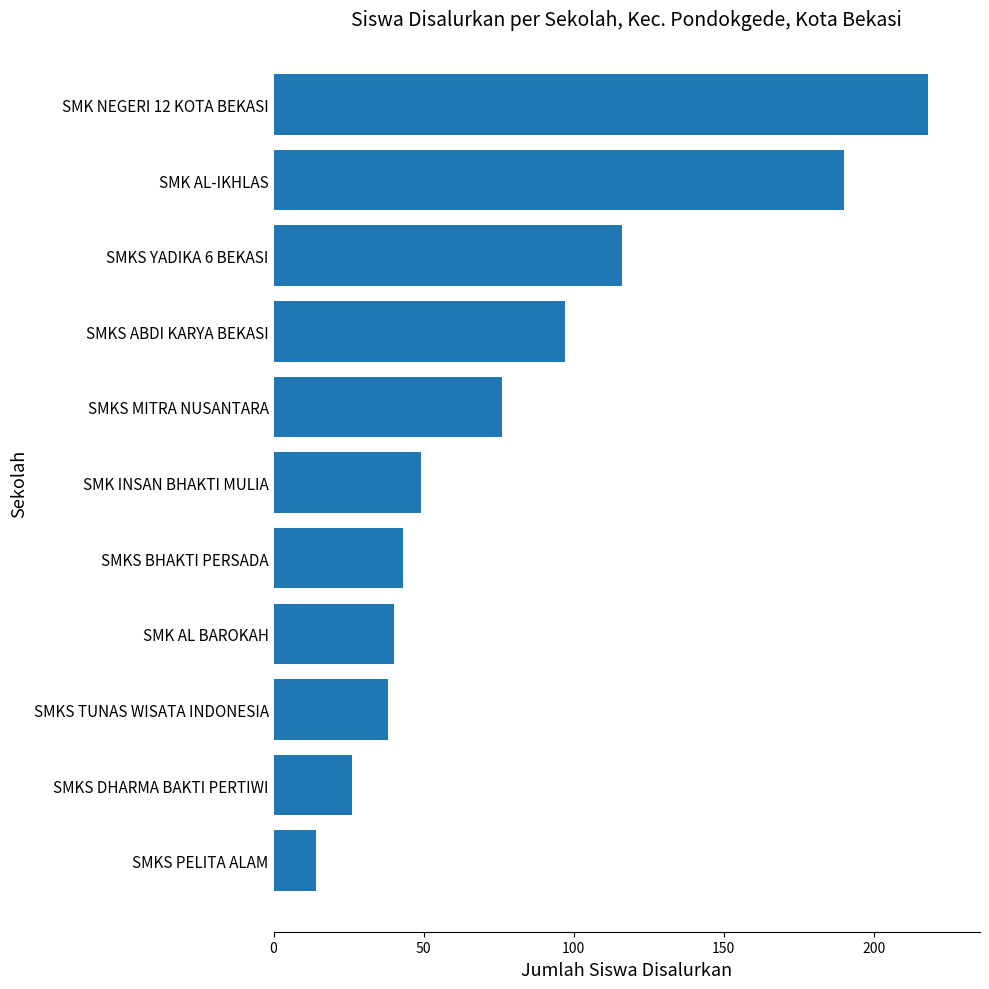

Read the value at SMKS DHARMA BAKTI PERTIWI, to the nearest 10.

30